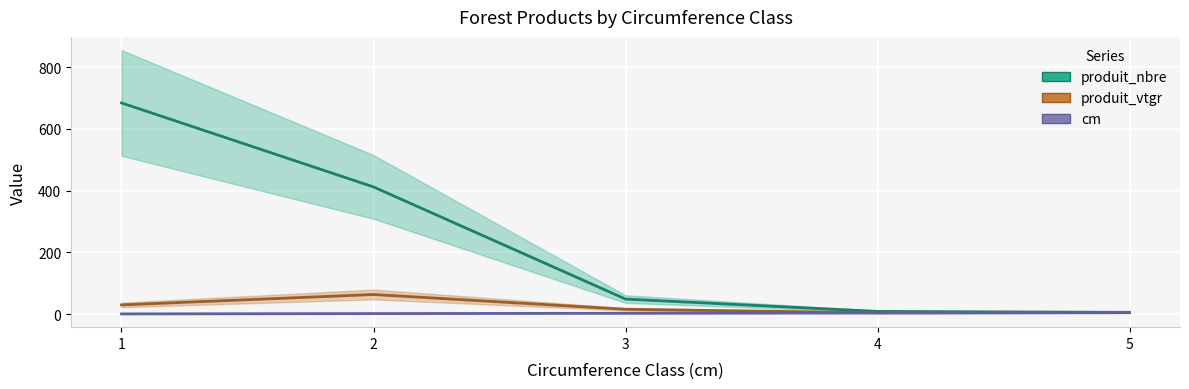

Is it true that produit_nbre equals 710.5 at 2?

False